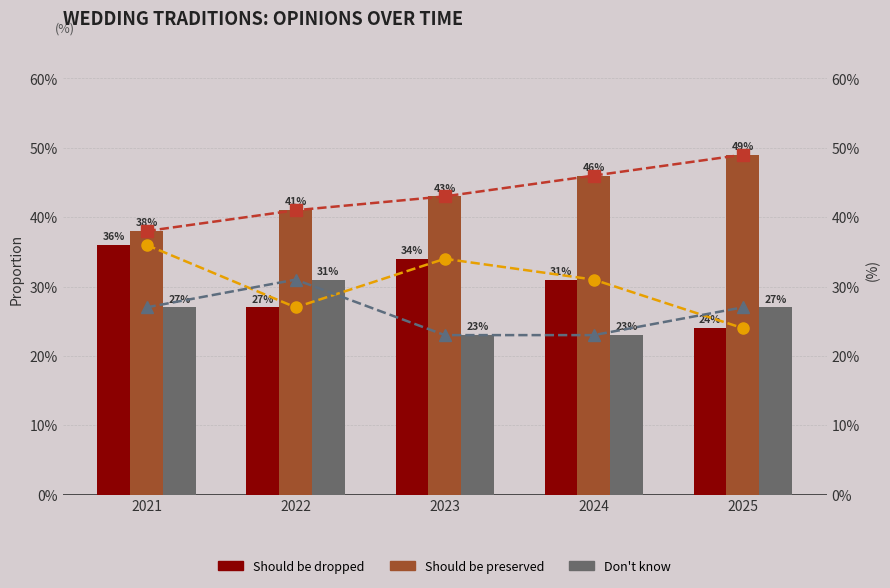

Read the Should be dropped value at 2021.

0.4